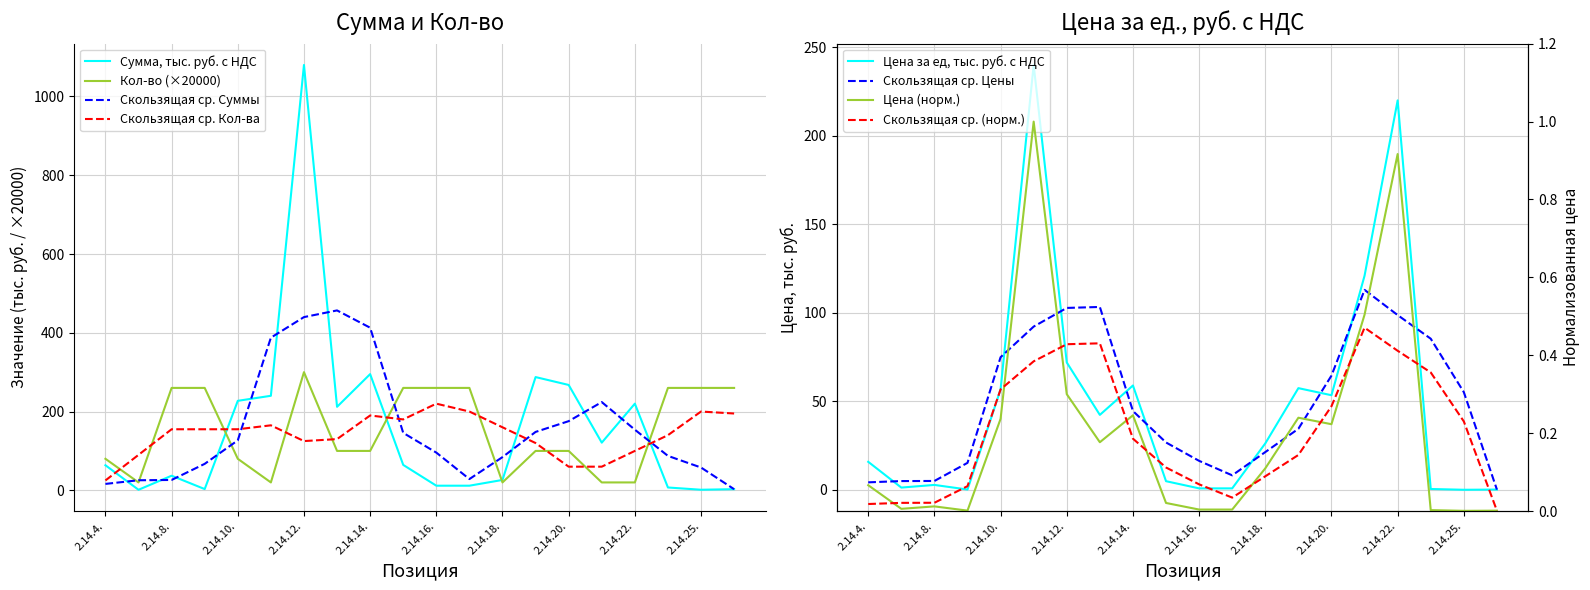

At which label does Сумма, тыс. руб. с НДС reach its peak?

2.14.12.